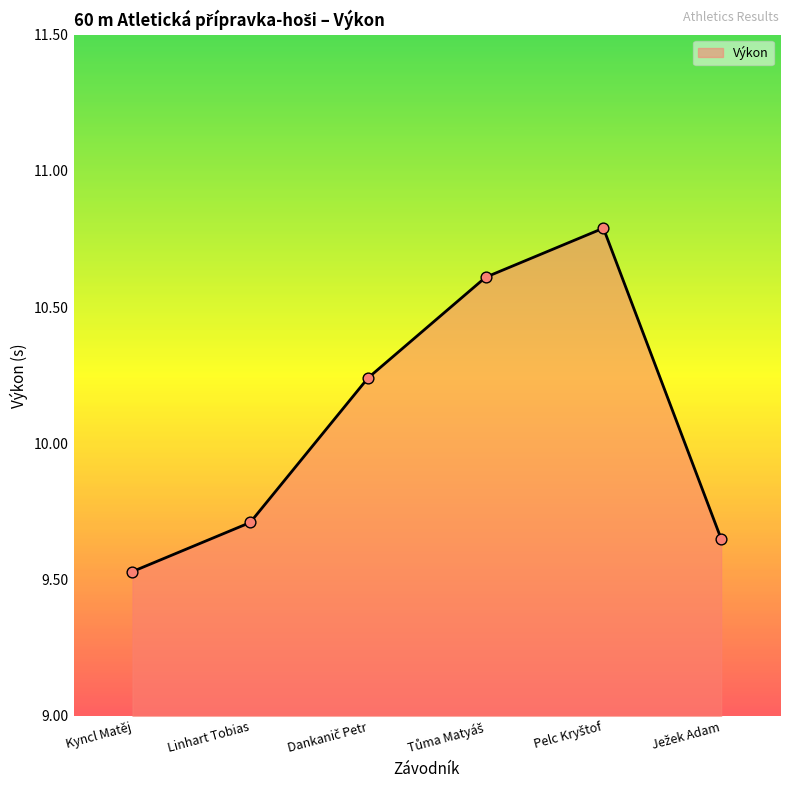

How many interior local peaks (higher than both neighbors) does the data have?

1